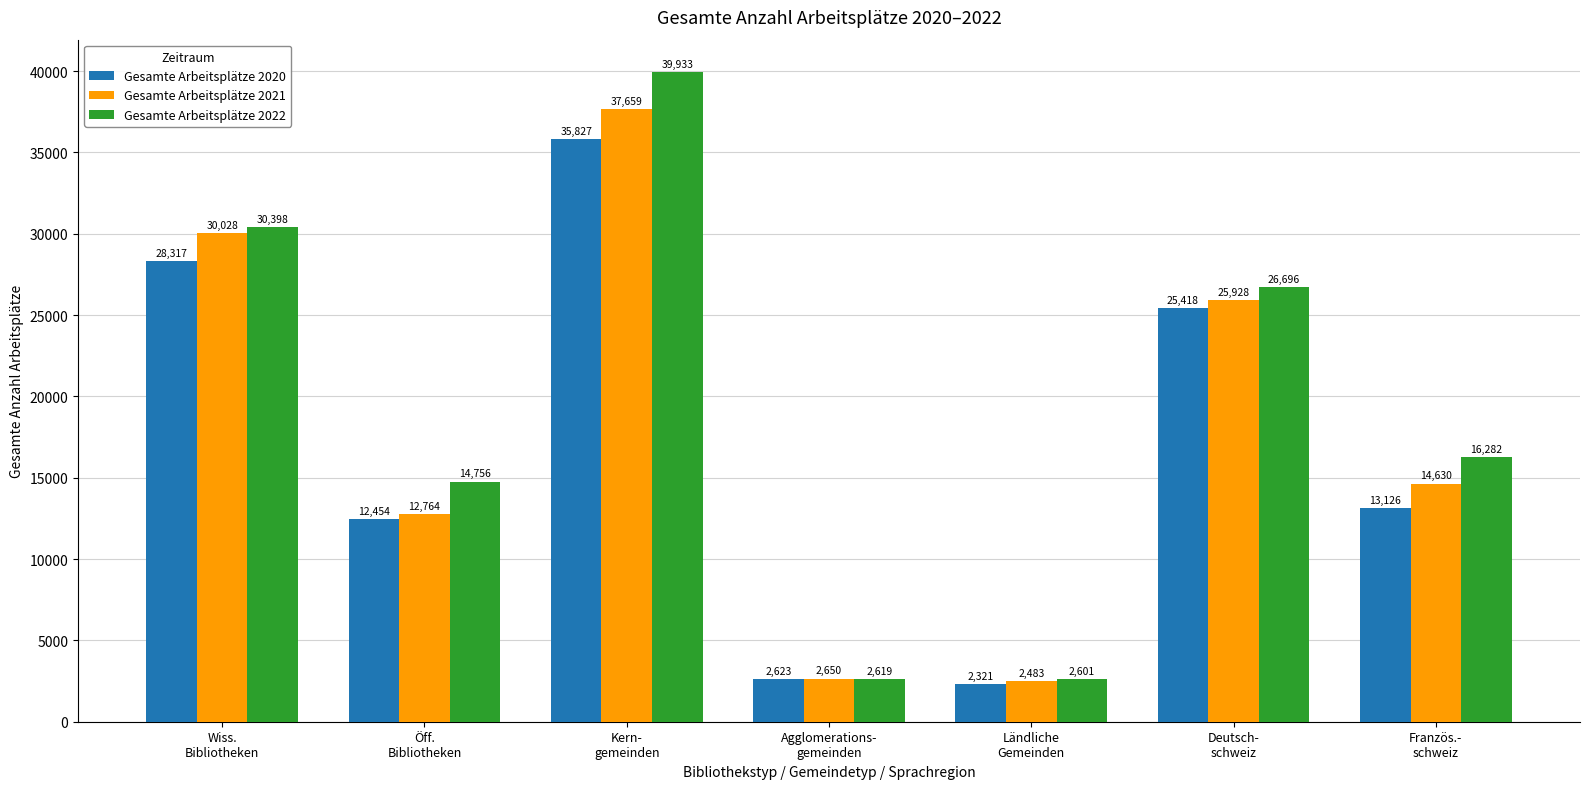

What is the label of the 2nd bar from the left?

Öff.
Bibliotheken